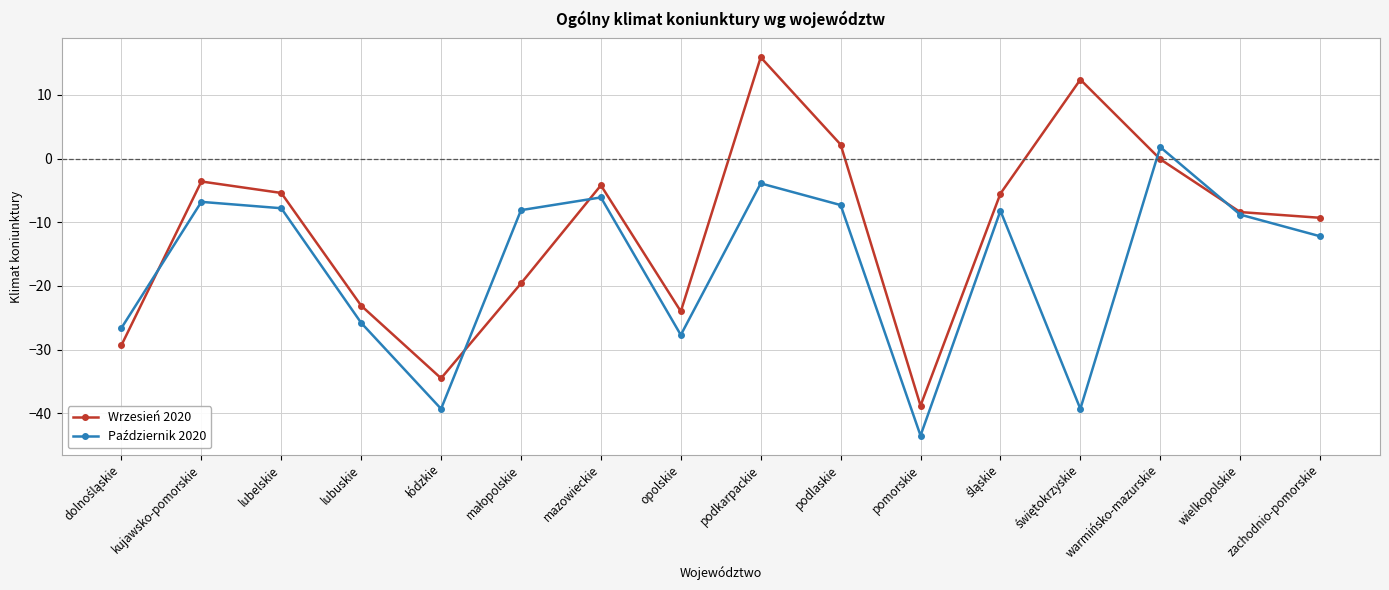

Is it true that Wrzesień 2020 equals -36.7 at opolskie?

False